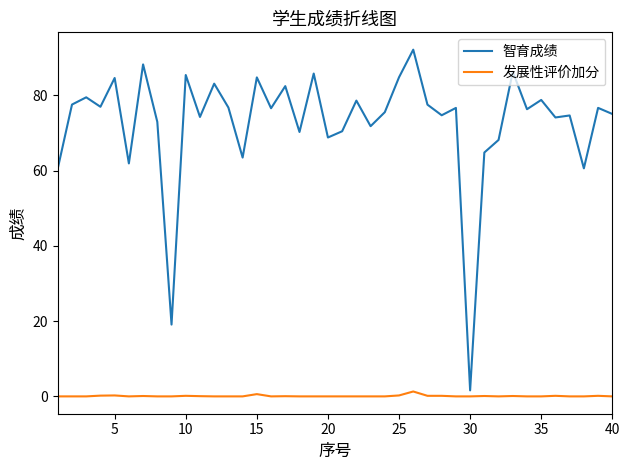

What is the maximum value shown in the chart?

92.1